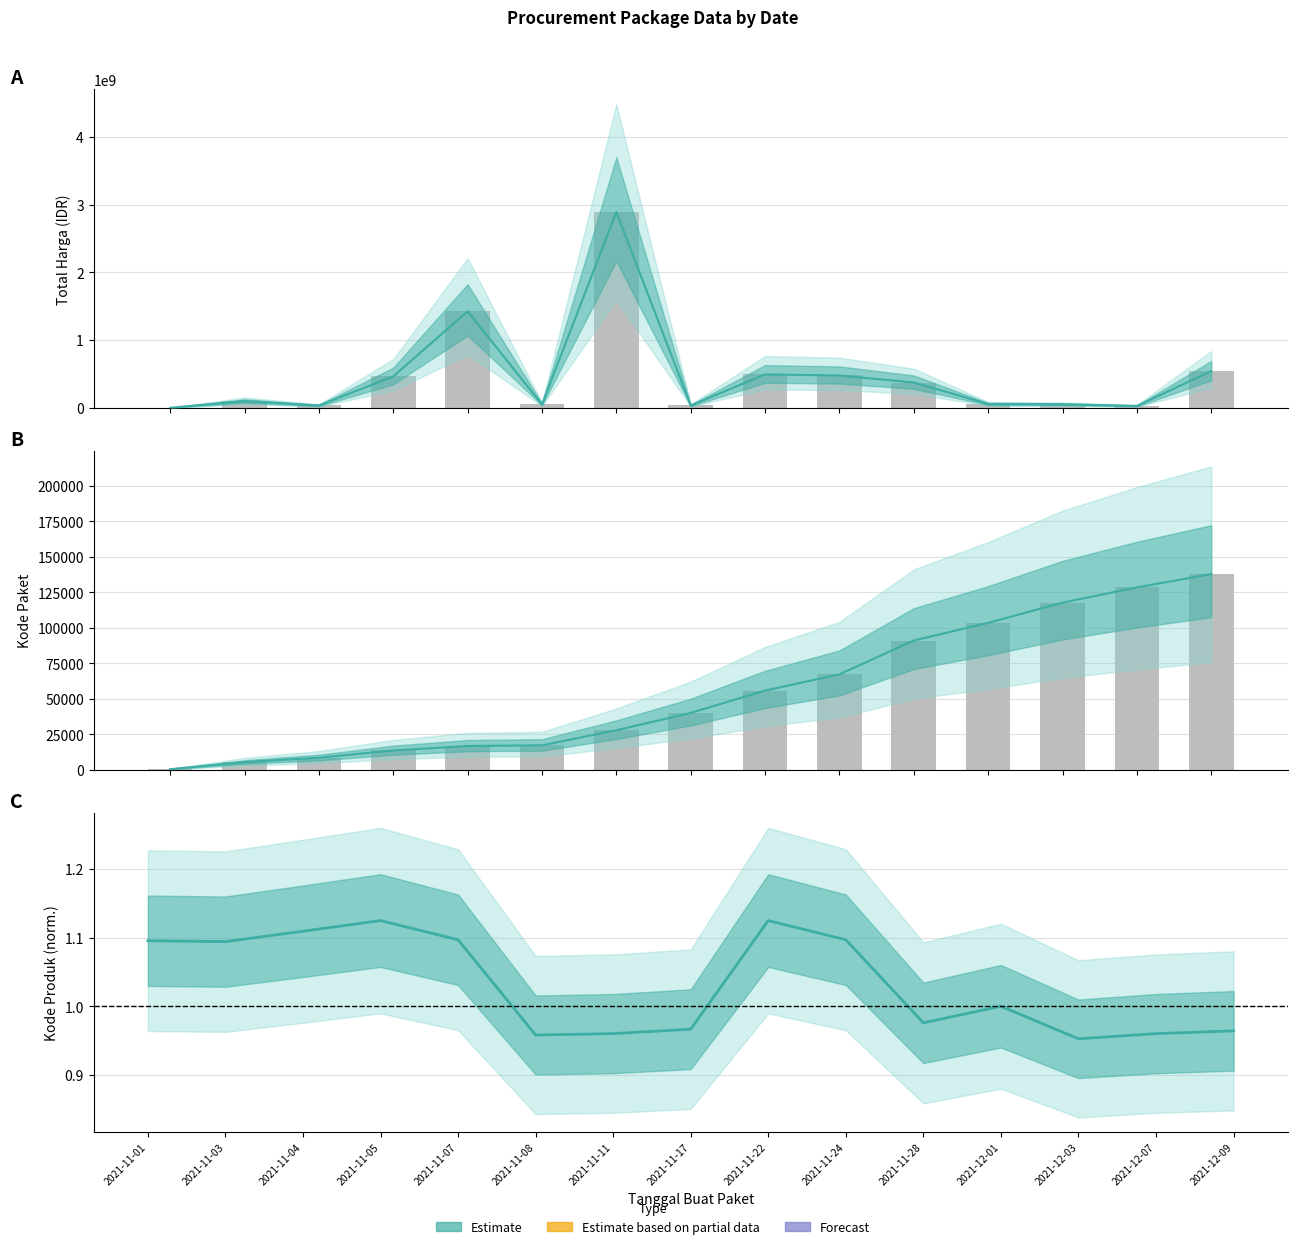

At 2021-11-05, list the series in order from smallest to largest.

Kode Produk (normalized), Kode Paket, Total Harga